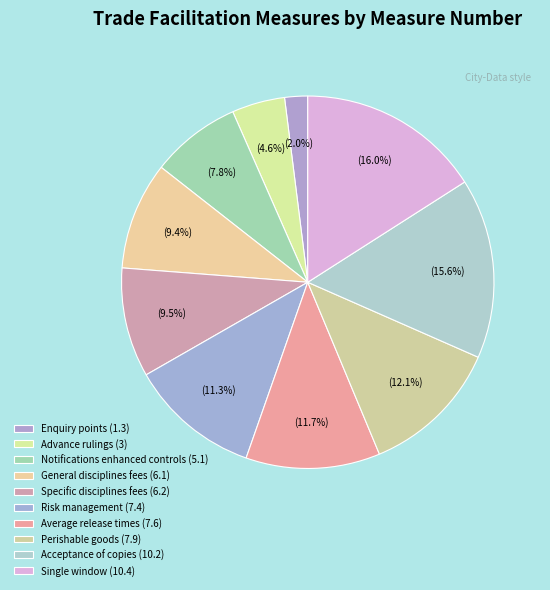

What portion of the pie excludes Acceptance of copies (10.2)?

84.4%